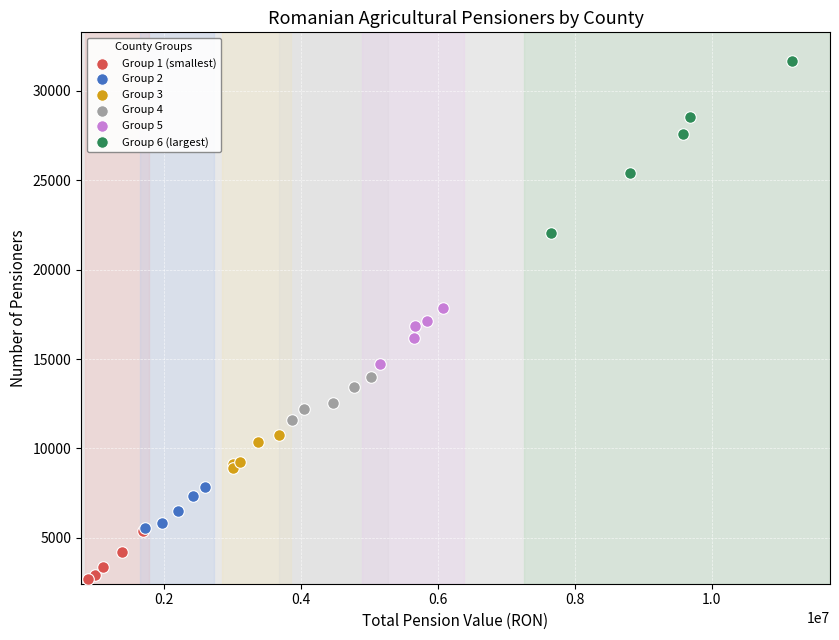

Which series reaches the minimum Y coordinate?

Group 1 (smallest)